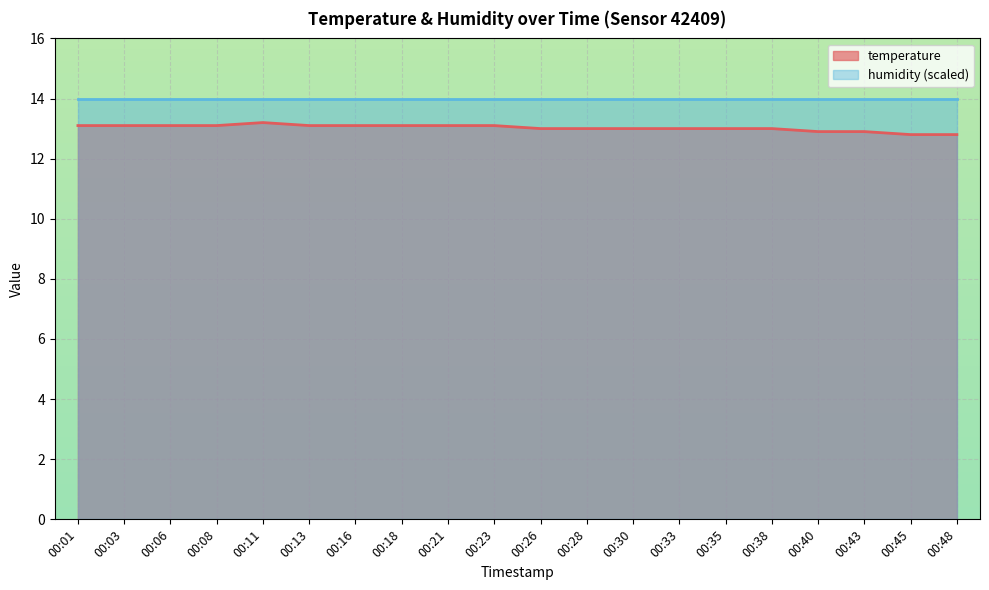

At which category does the chart reach its minimum across all series?

00:45